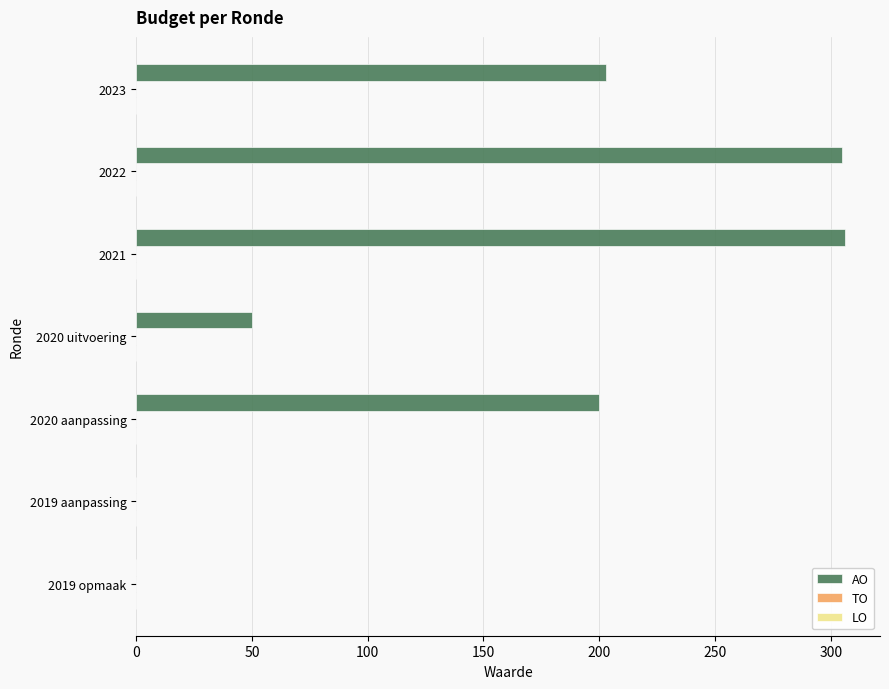

True or false: the data shows 68 at 2020 aanpassing.

False